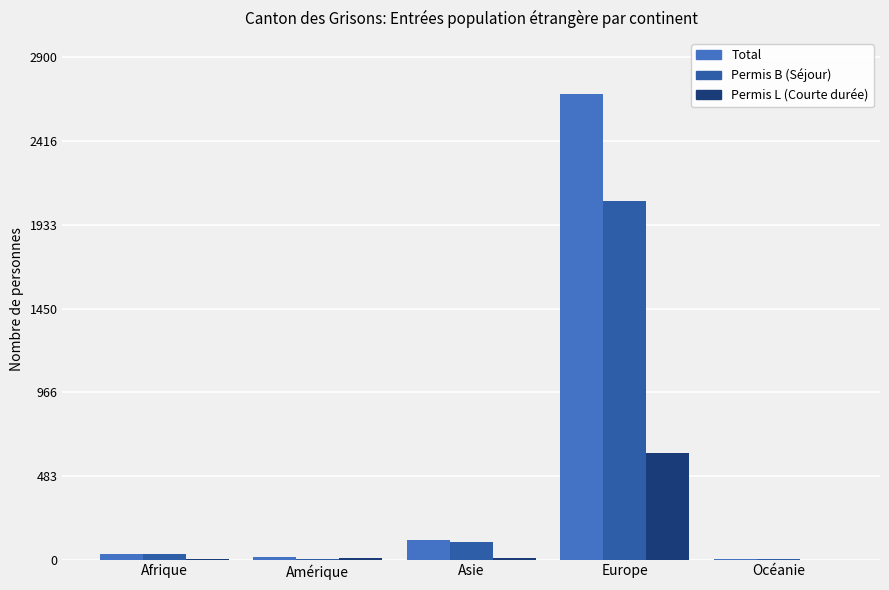

Are the bars grouped side by side (vs. stacked)?

Yes